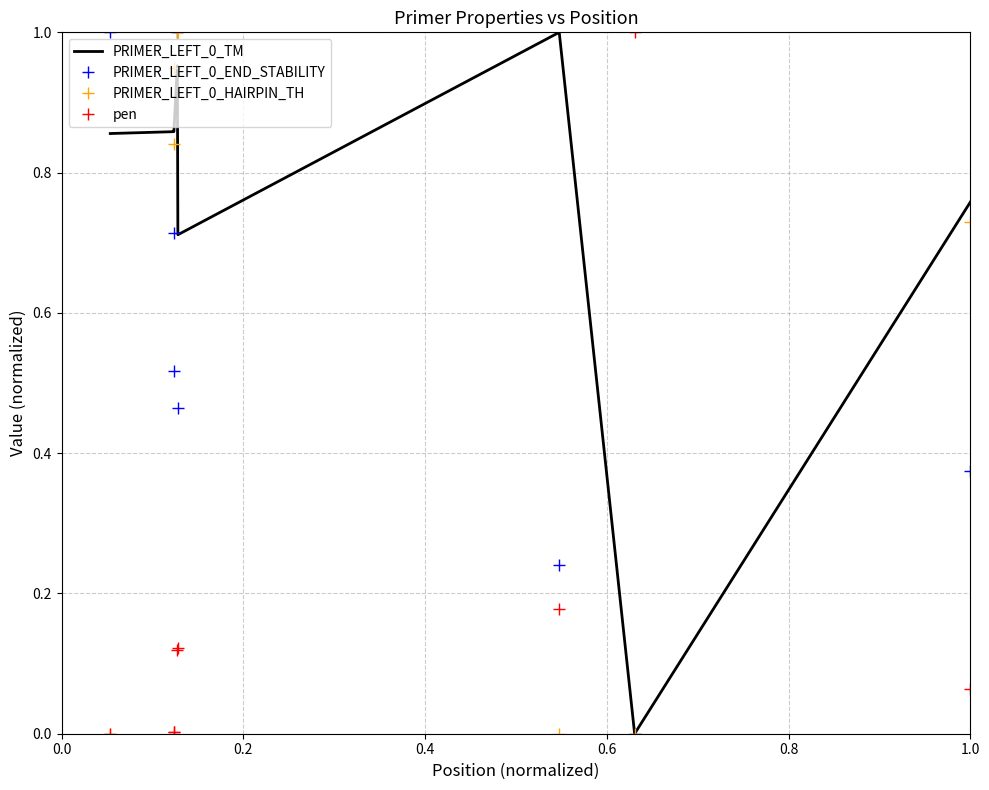

True or false: PRIMER_LEFT_0_TM and pen cross at least once.

True